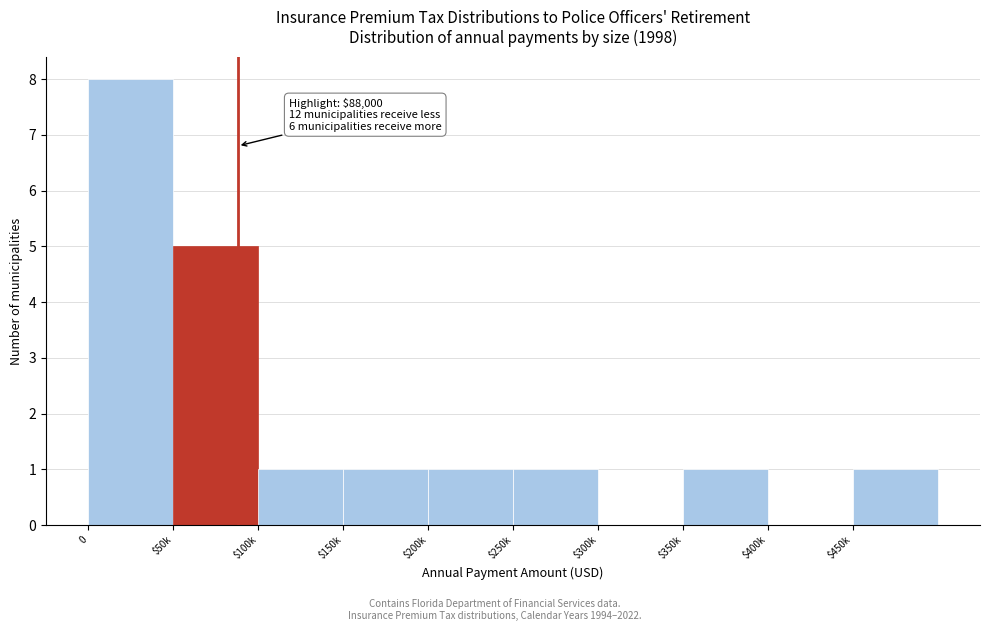

The value at $300k is 4. True or false?

False